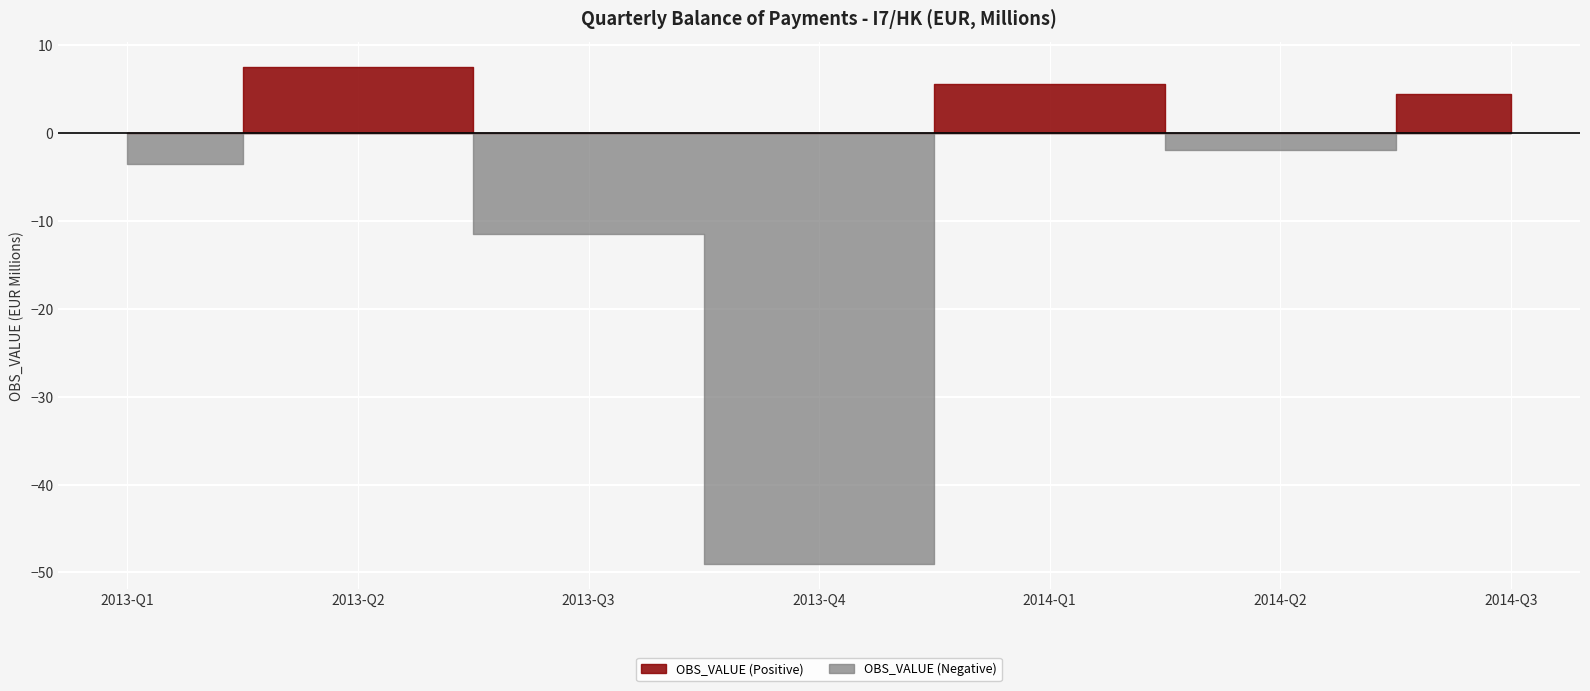

How many points are higher than both their immediate neighbors (excluding endpoints)?

2